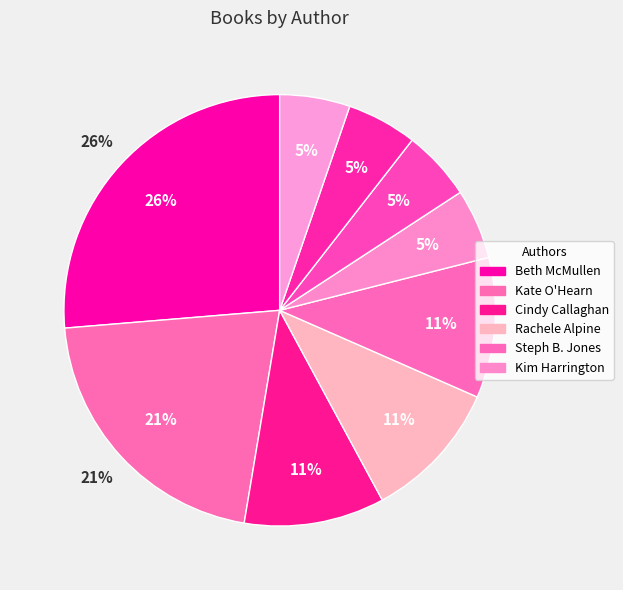

How many slices are in this pie chart?

9